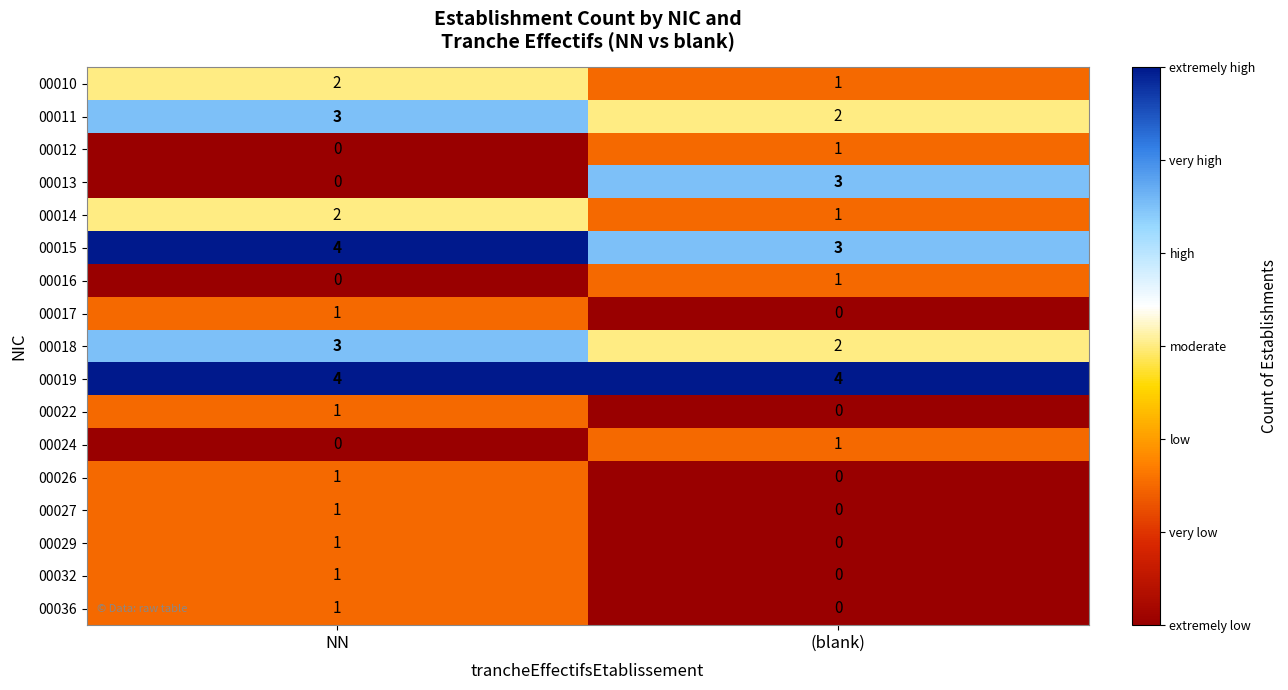

How many data points does each series have?

2